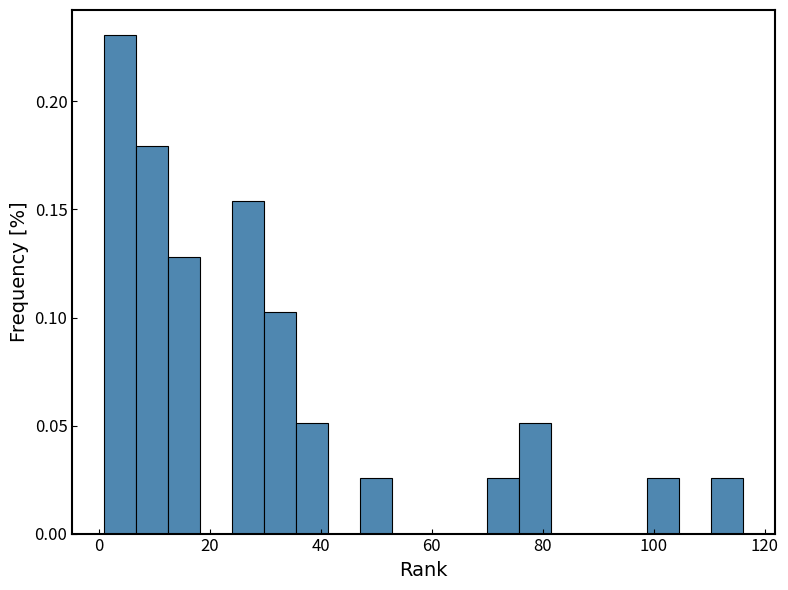

Read against the x-axis, roughly where is the centre of the tallest bar?

4